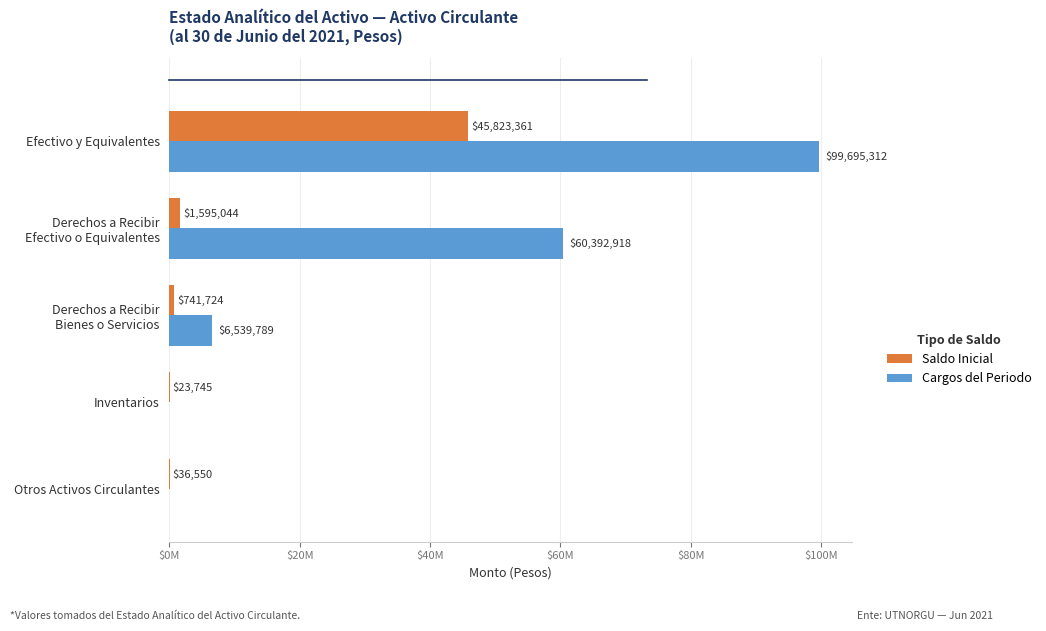

What are all the series names shown in the legend?

Saldo Inicial, Cargos del Periodo